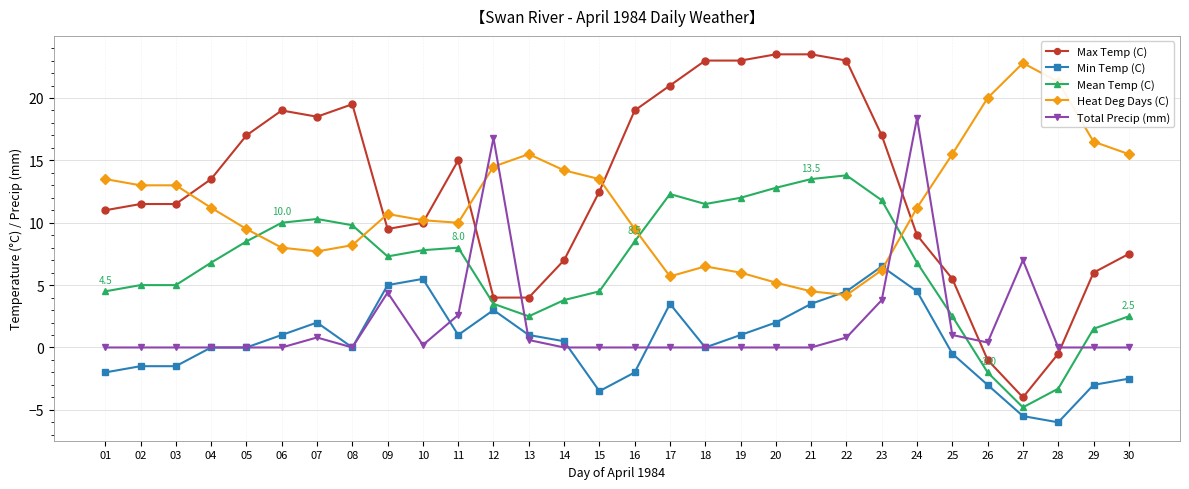

Count the number of categories in the chart.

30